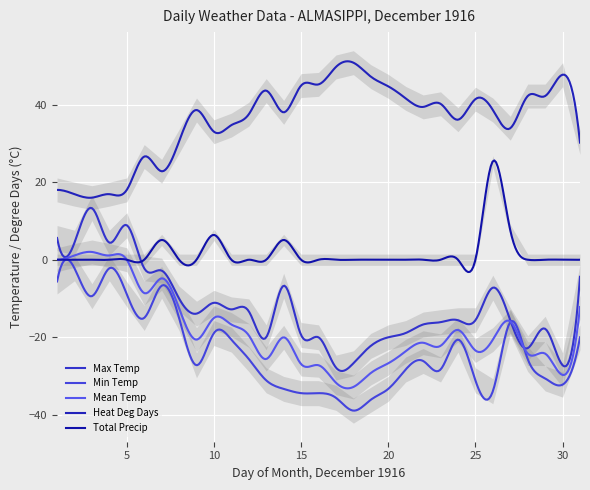

What are all the series names shown in the legend?

Max Temp, Min Temp, Mean Temp, Heat Deg Days, Total Precip